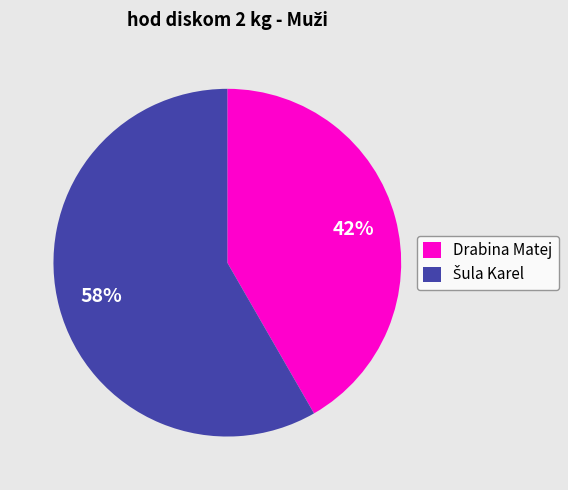

Is there a majority slice in this chart?

Yes